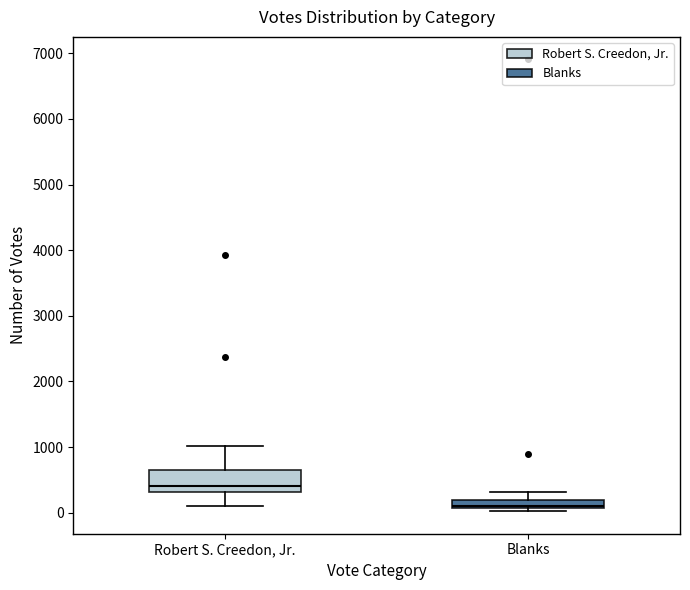

Which box is the tallest, from its lower edge to its upper edge?

Robert S. Creedon, Jr.